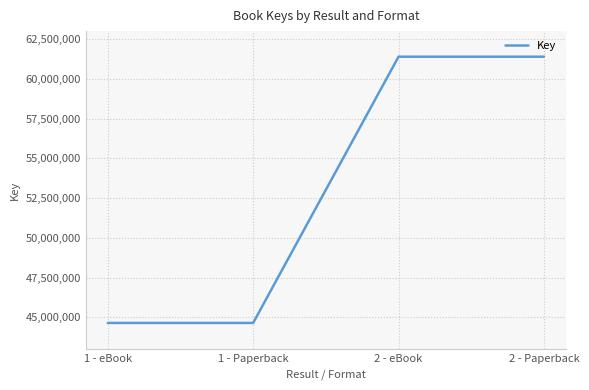

What is the change in value from 1 - eBook to 2 - eBook?

+16745763